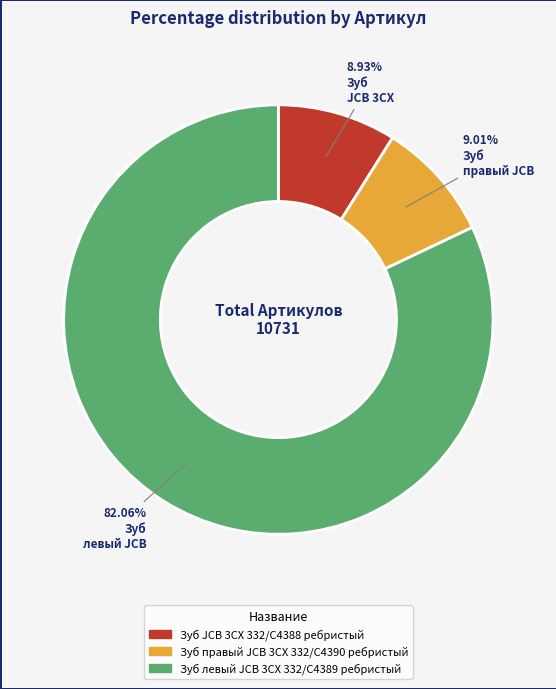

To the nearest percent, what portion does Зуб правый JCB 3CX 332/C4390 ребристый represent?

9%